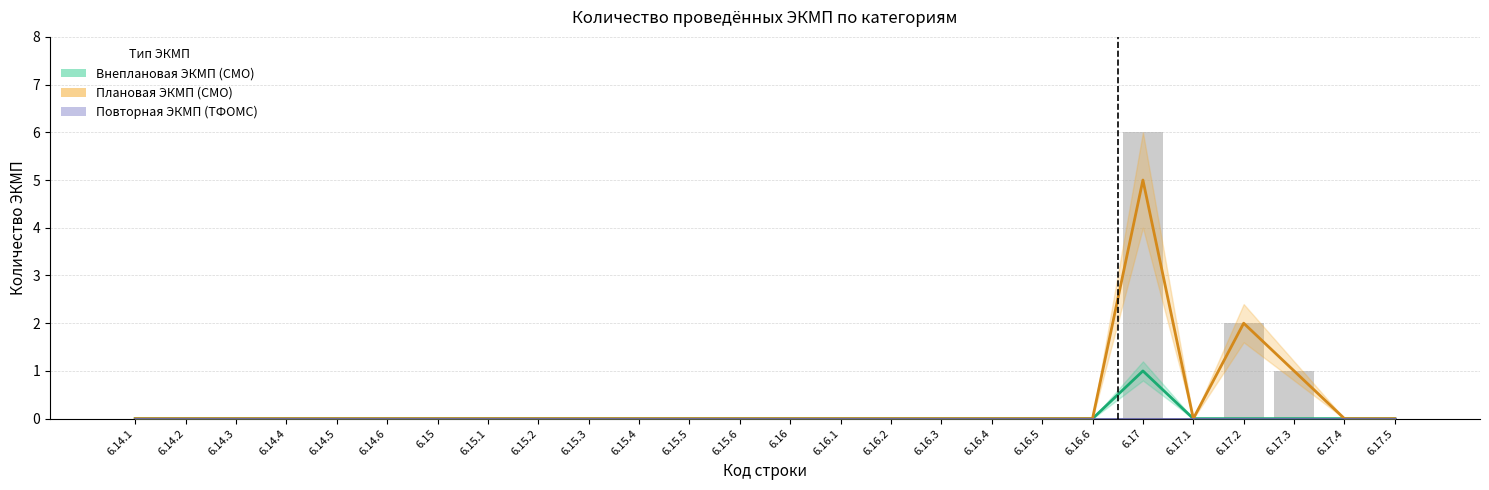

Between 6.15.4 and 6.17.2, which series saw the biggest shift?

Плановая ЭКМП (СМО)